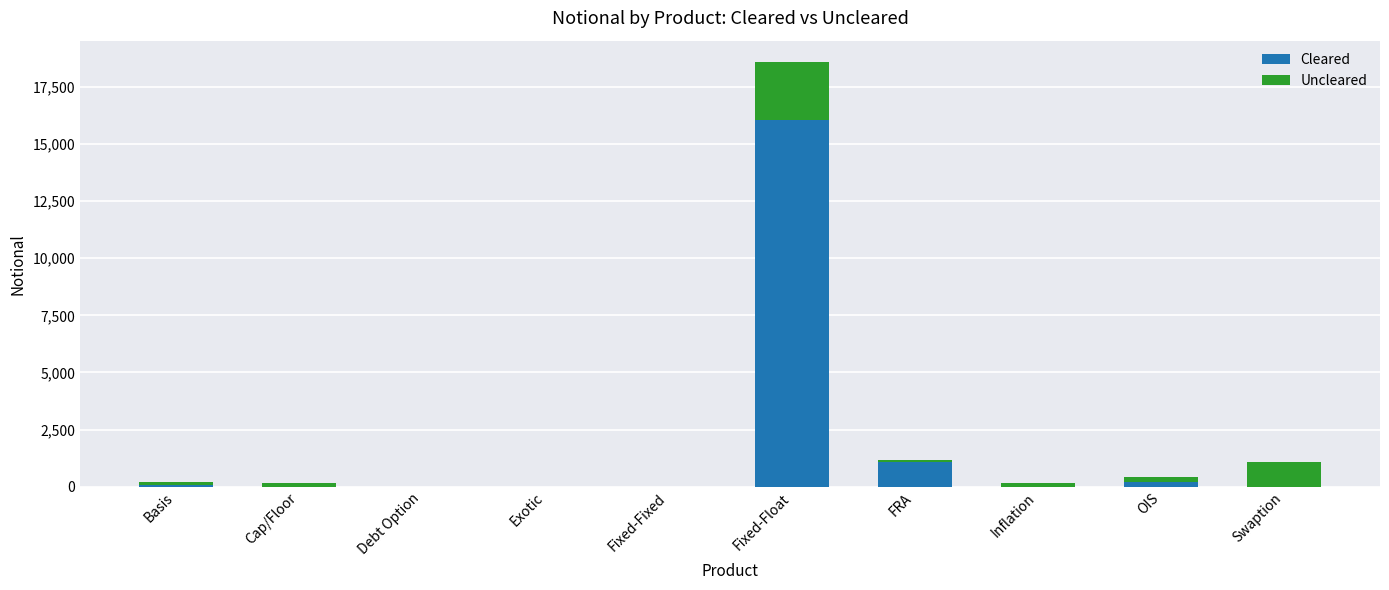

At which category is the sum across all series the highest?

Fixed-Float